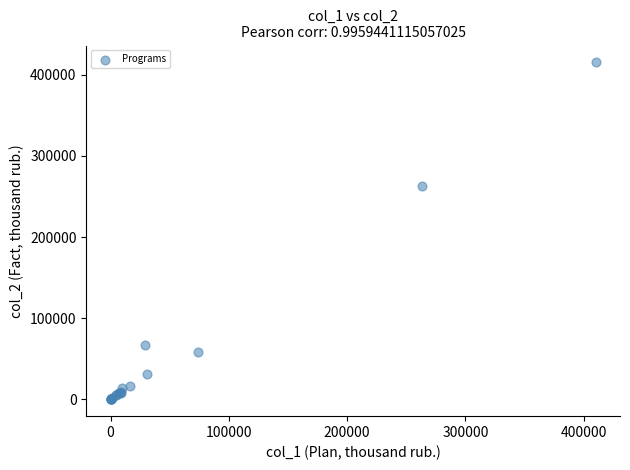

What Y value in the scatter plot is closest to 207704?

263052.3